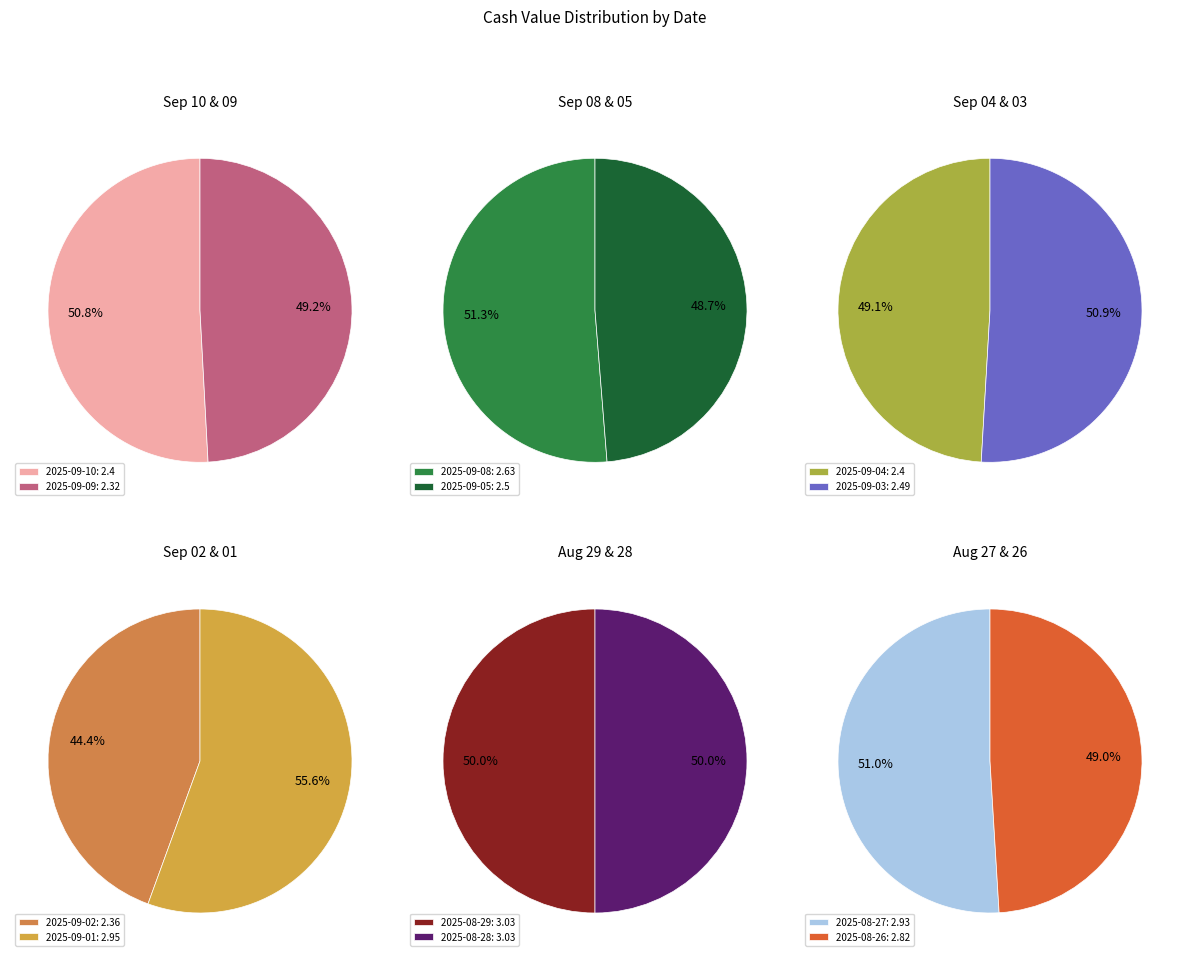

To the nearest percent, what is the combined percentage of 2025-09-05 and 2025-09-10?

15%